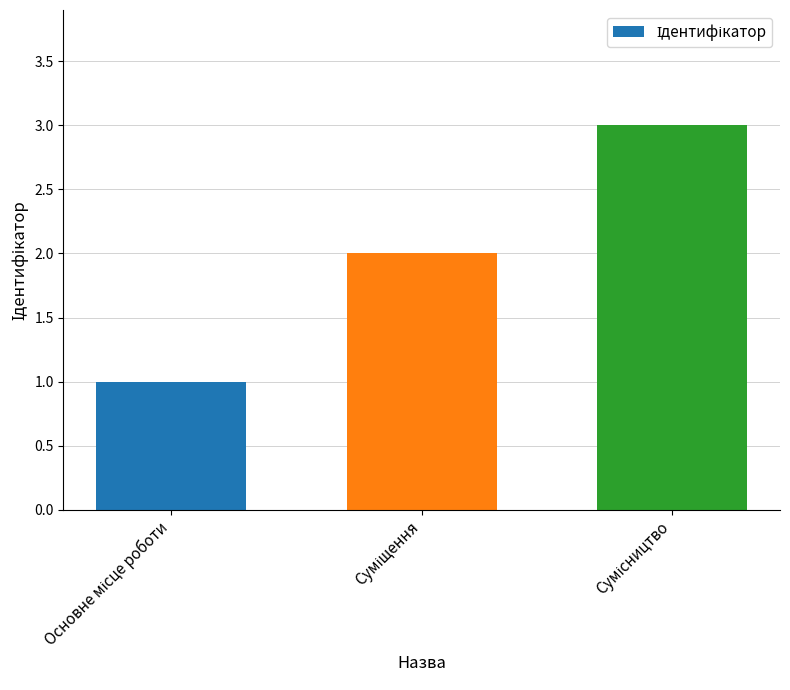

What is the minimum value shown in the chart?

1